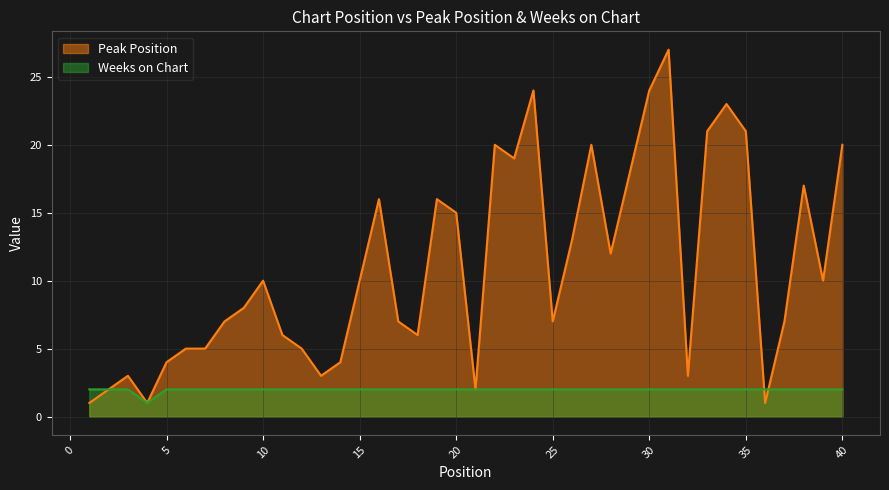

What is the spread (max minus min) of values at 5?

2